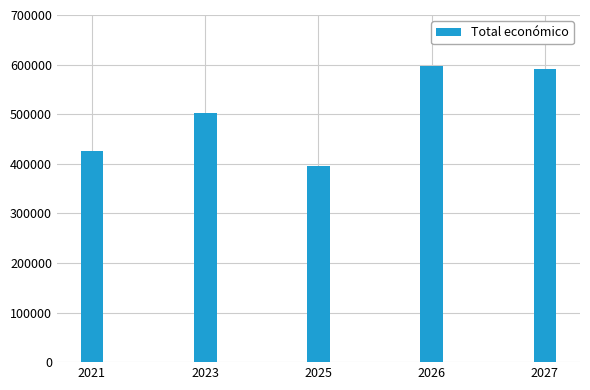

What is the maximum value shown in the chart?

597647